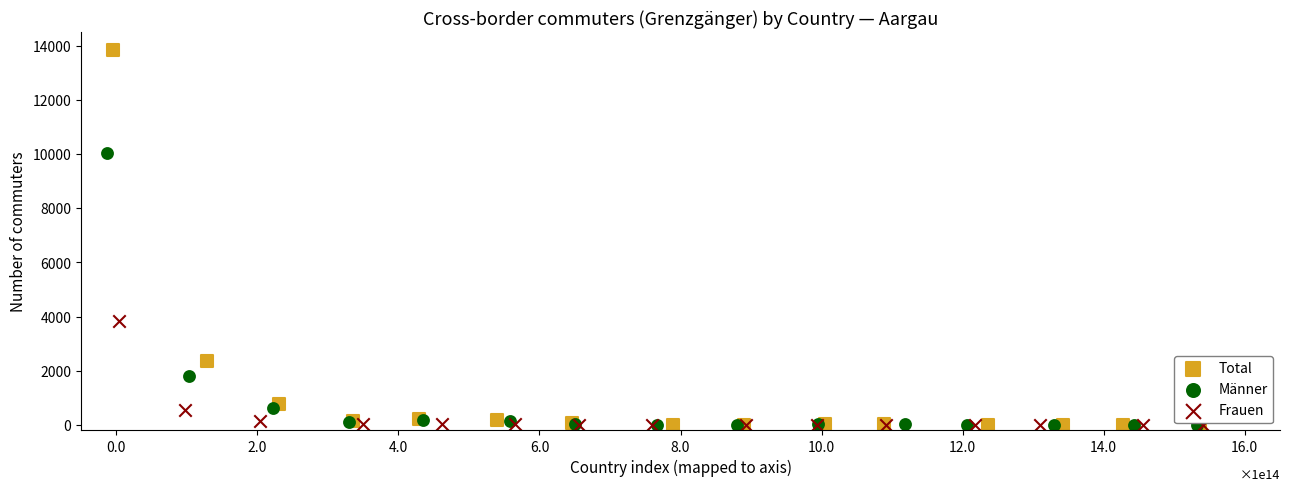

What are all the series names shown in the legend?

Total, Männer, Frauen